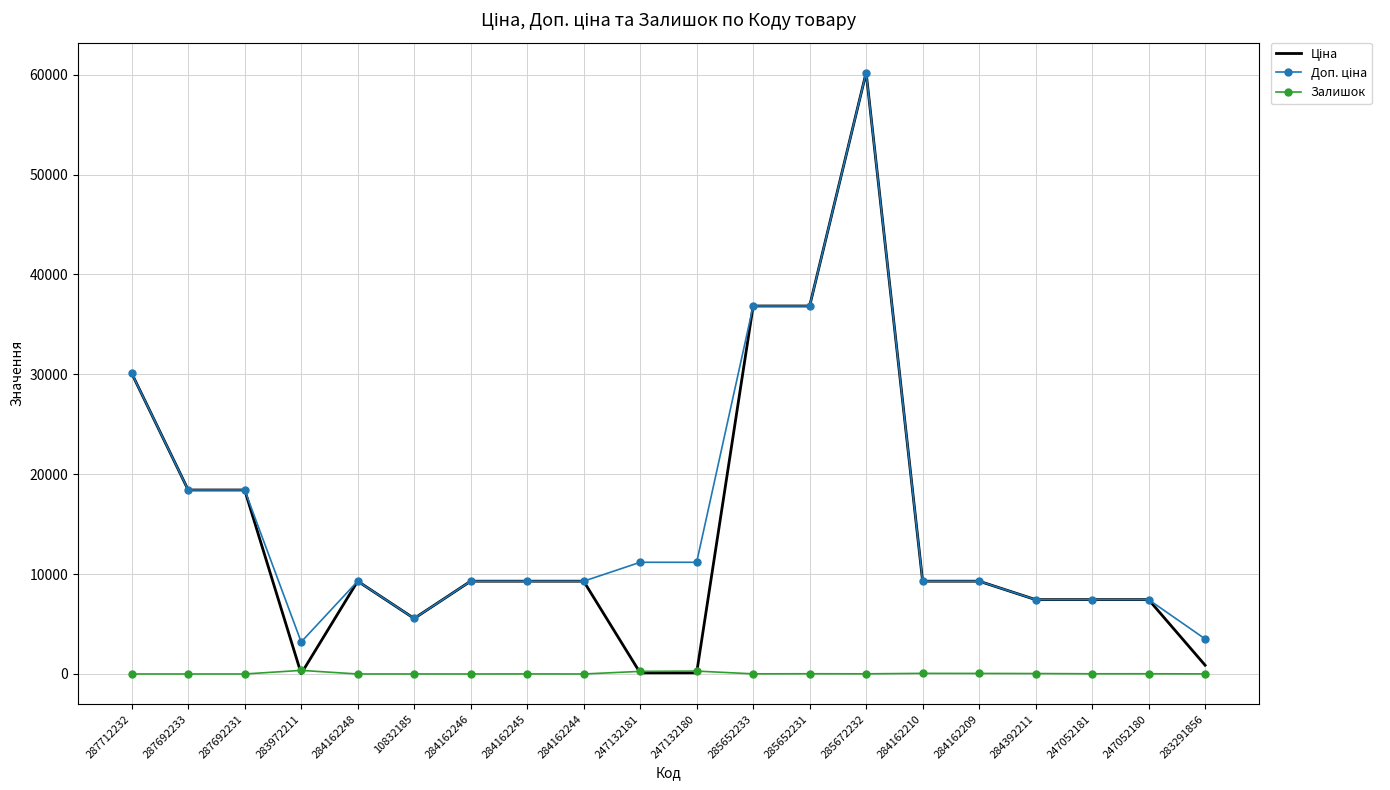

Is it true that Залишок equals 0.0 at 284162246?

True